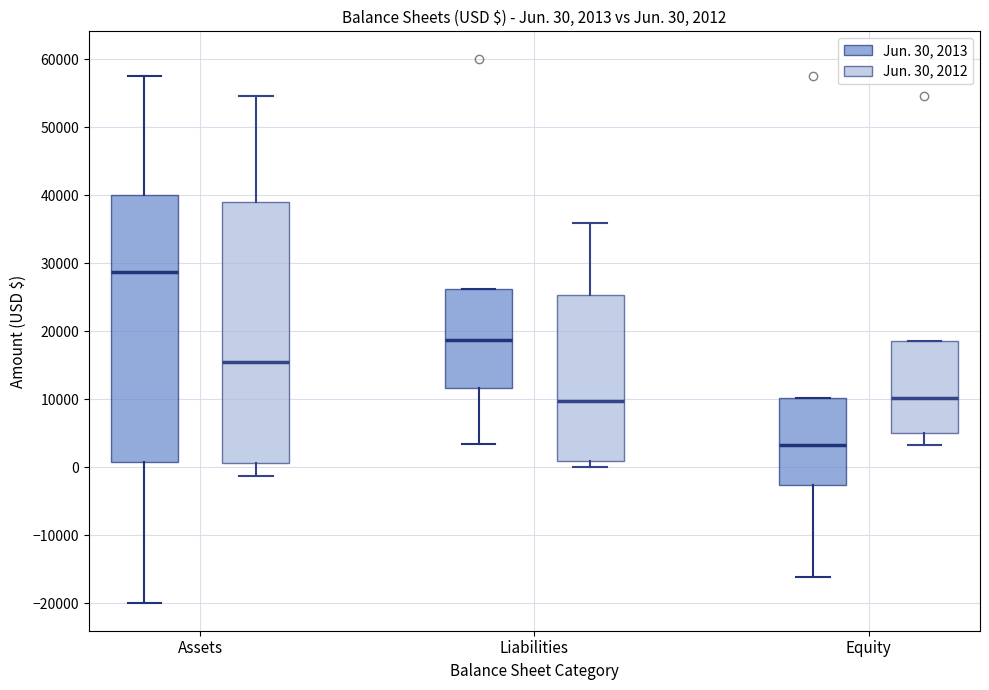

Which box has the lowest median line?

Equity (Jun. 30, 2013)